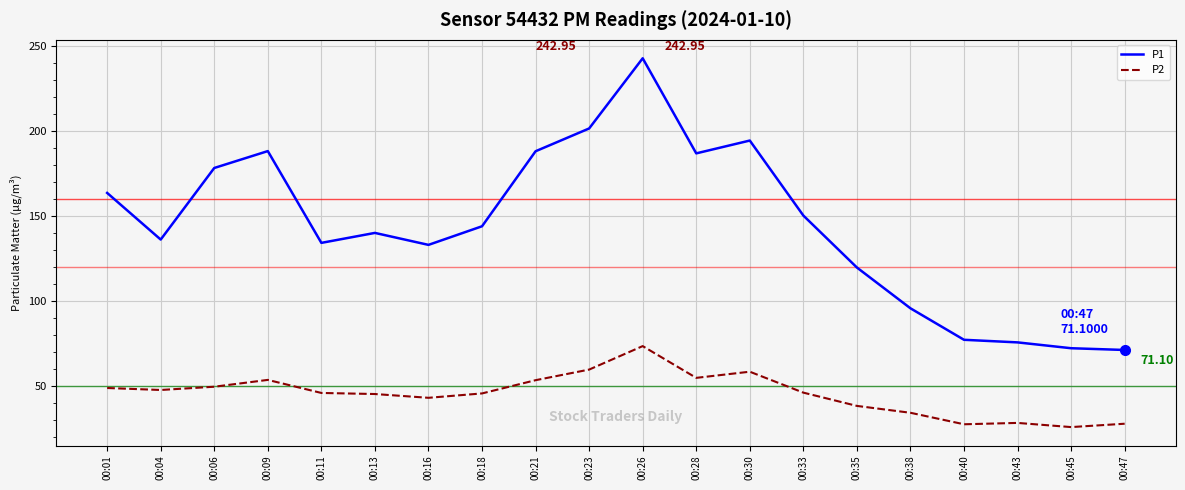

Which series has the largest range (max minus min)?

P1